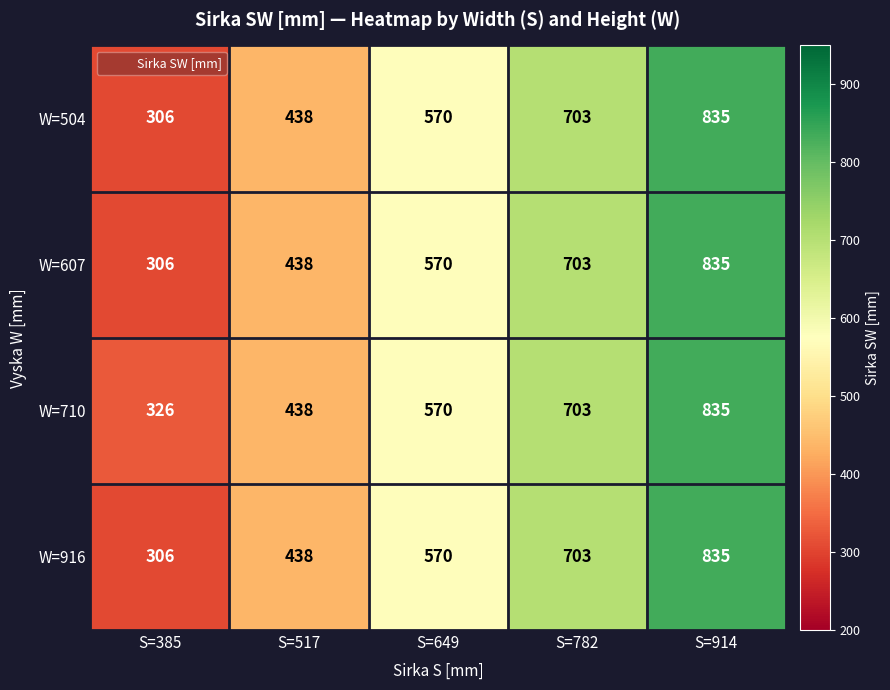

Reading right to left, extract all data points from this chart.

W=504: S=914=835	S=782=703	S=649=570	S=517=438	S=385=306
W=607: S=914=835	S=782=703	S=649=570	S=517=438	S=385=306
W=710: S=914=835	S=782=703	S=649=570	S=517=438	S=385=326
W=916: S=914=835	S=782=703	S=649=570	S=517=438	S=385=306